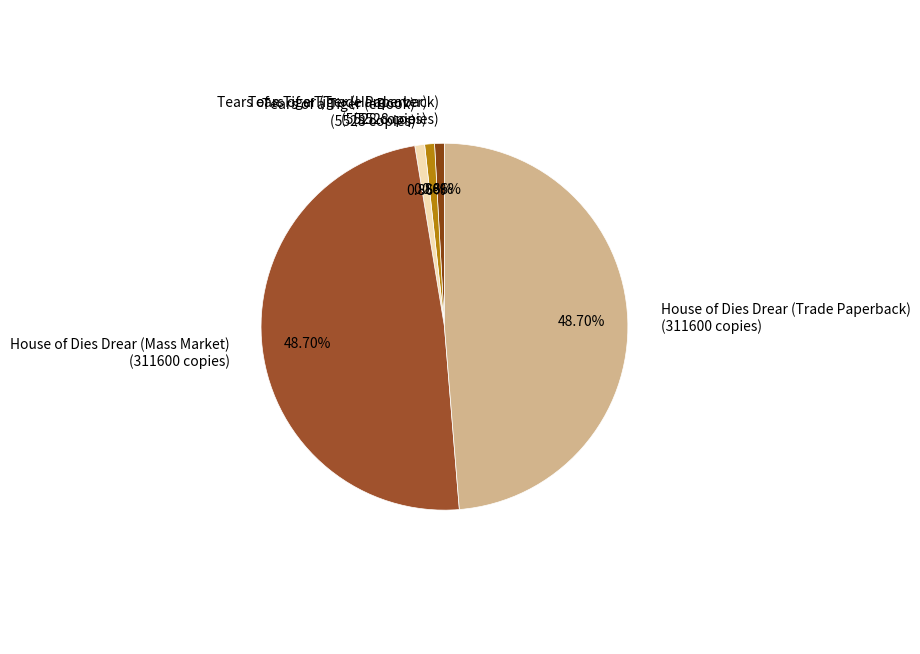

True or false: Tears of a Tiger (Trade Paperback) accounts for 11% of the total.

False